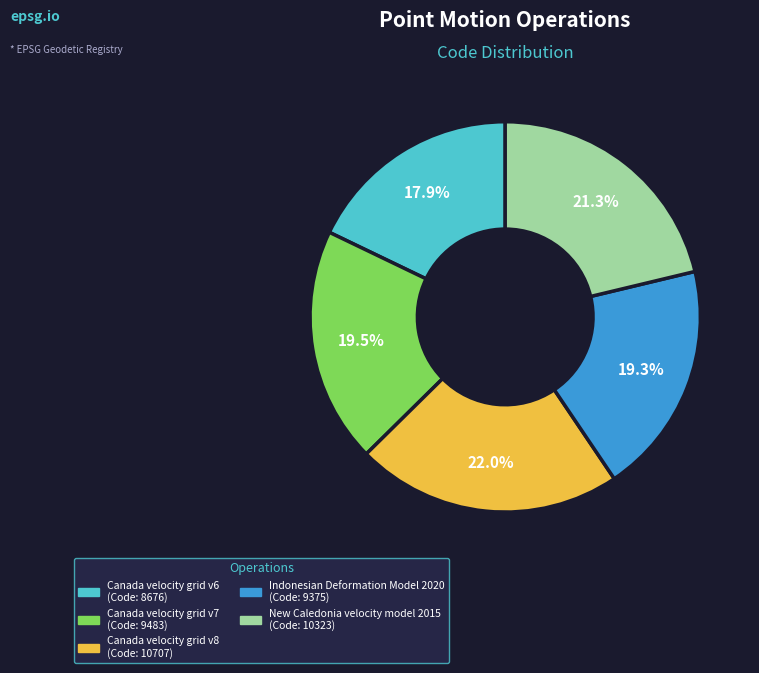

To the nearest percent, what is the combined percentage of Indonesian Deformation Model 2020 and Canada velocity grid v7?

39%